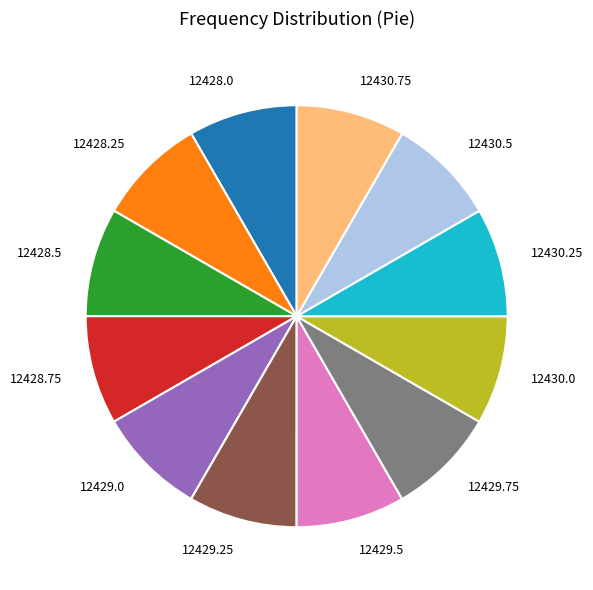

Does 12429.5 represent more than half of the total?

No